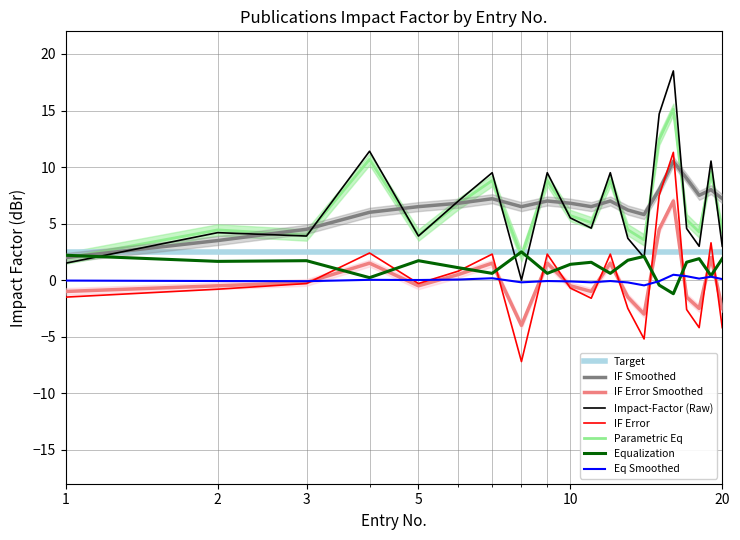

What is the approximate value of IF Smoothed at 16?

10.5